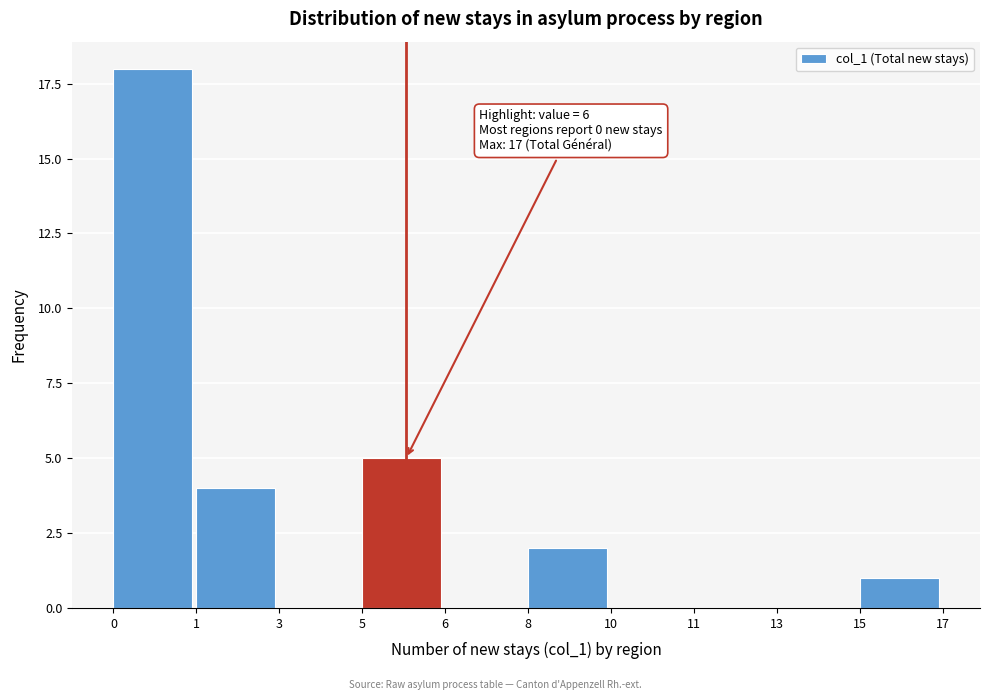

Reading right to left, transcribe all the data shown in this chart.

15=1	13=0	11=0	10=0	8=2	6=0	5=5	3=0	1=4	0=18